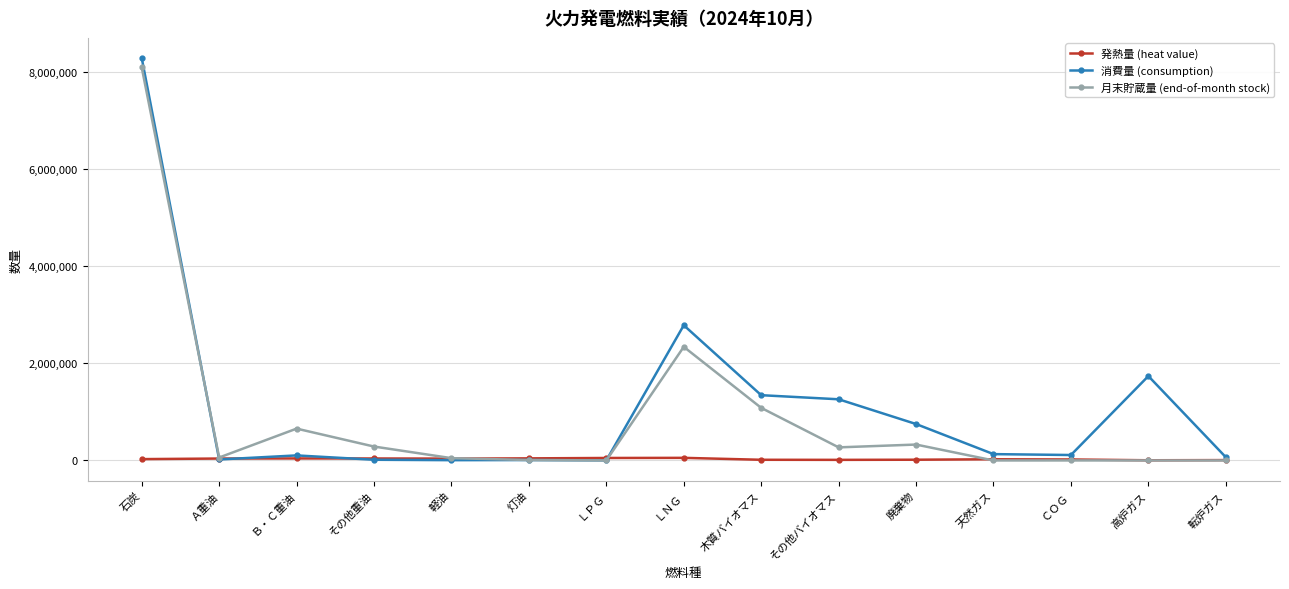

How many data points does each series have?

15